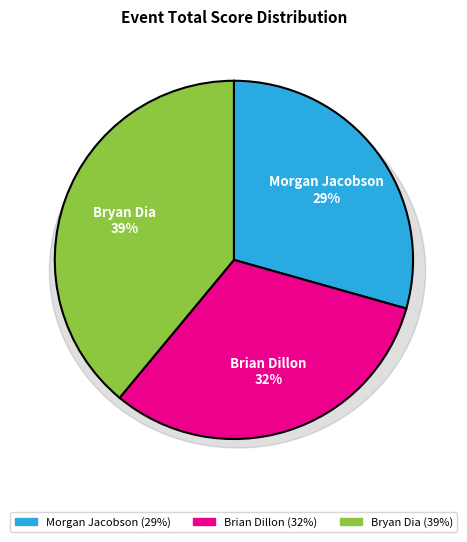

Rank the categories by value from lowest to highest.

Morgan Jacobson, Brian Dillon, Bryan Dia